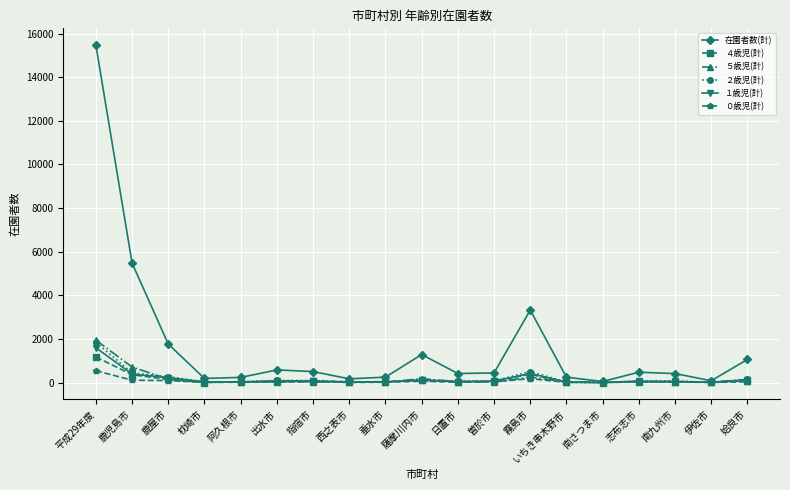

True or false: ５歳児(計) has a value of 141 at 姶良市.

True